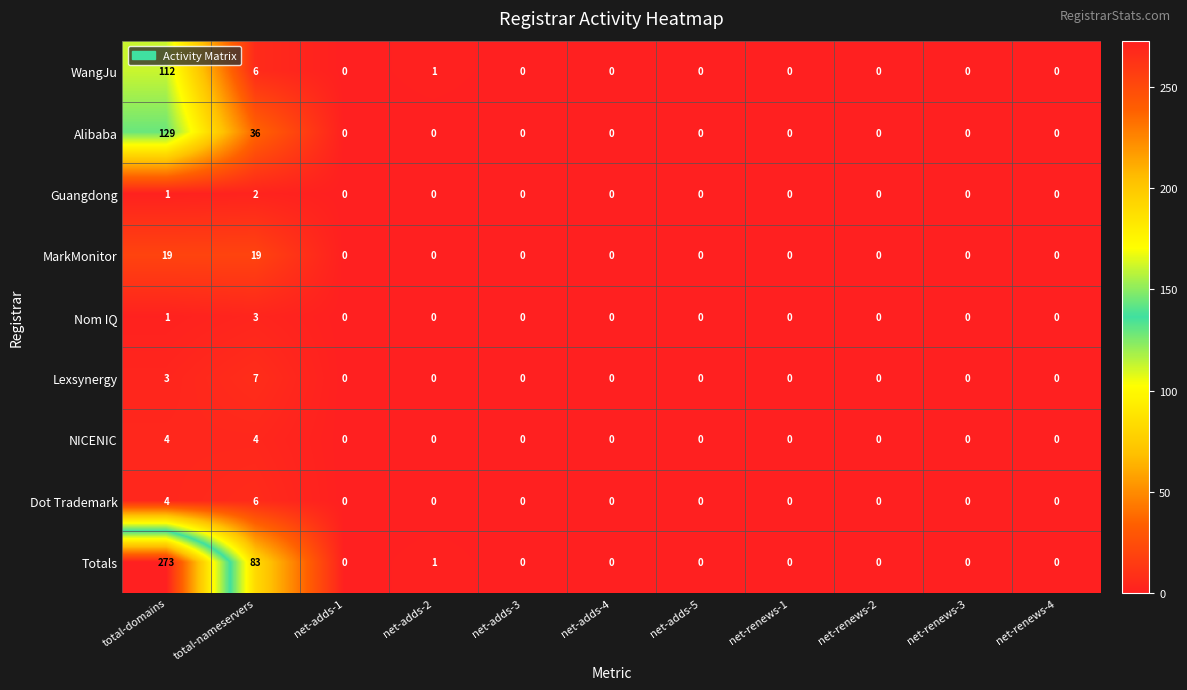

What is the maximum value shown in the chart?

273